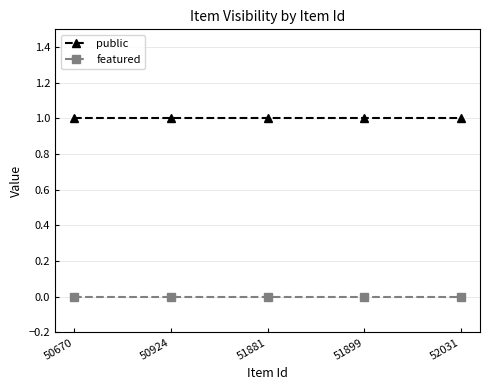

Reading left to right, what are all the values shown in this chart?

public: 50670=1	50924=1	51881=1	51899=1	52031=1
featured: 50670=0	50924=0	51881=0	51899=0	52031=0